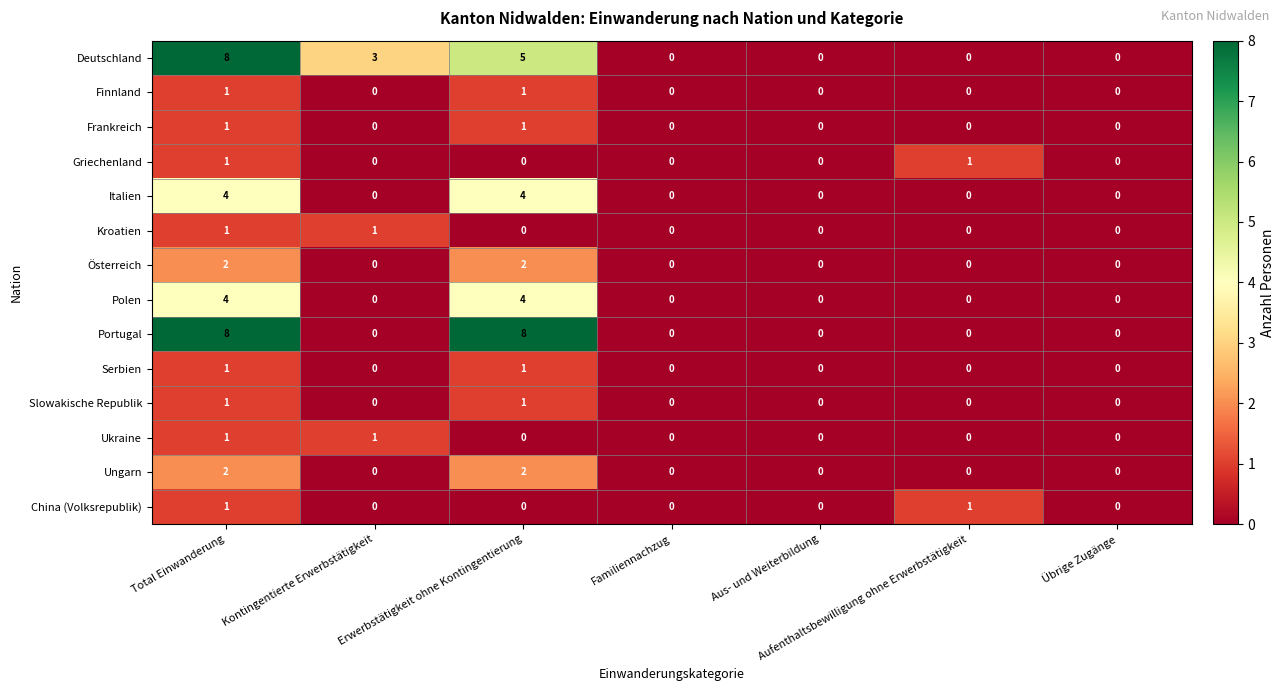

At how many categories does at least one series exceed 2?

3